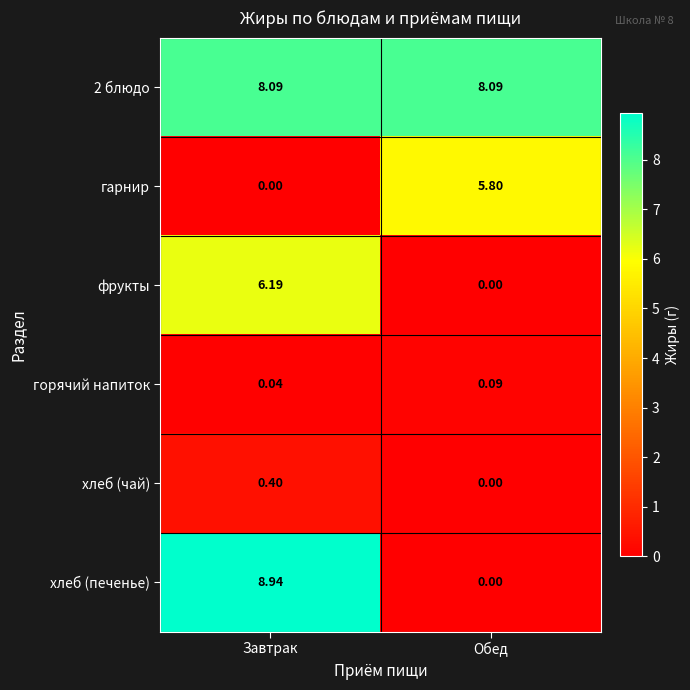

Between Завтрак and Обед, which series saw the biggest shift?

хлеб (печенье)